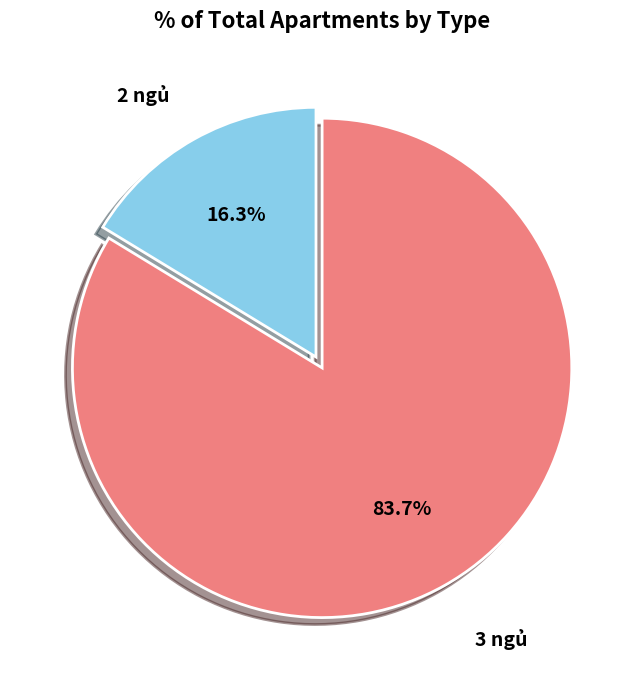

Is 2 ngủ the majority of the pie?

No